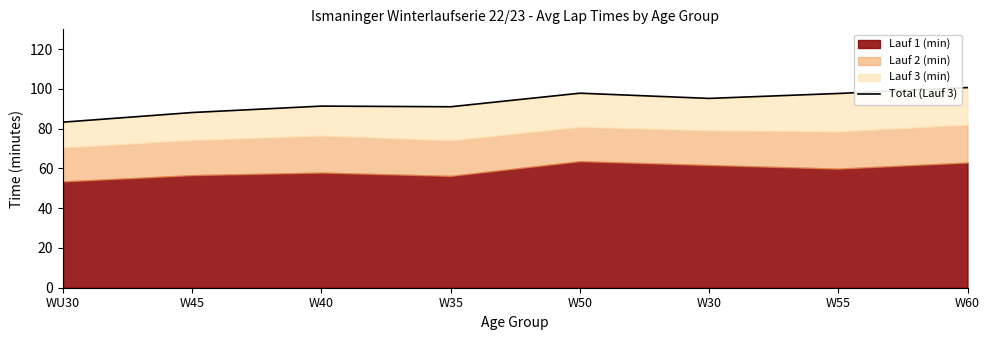

Where is the first local minimum?

W35